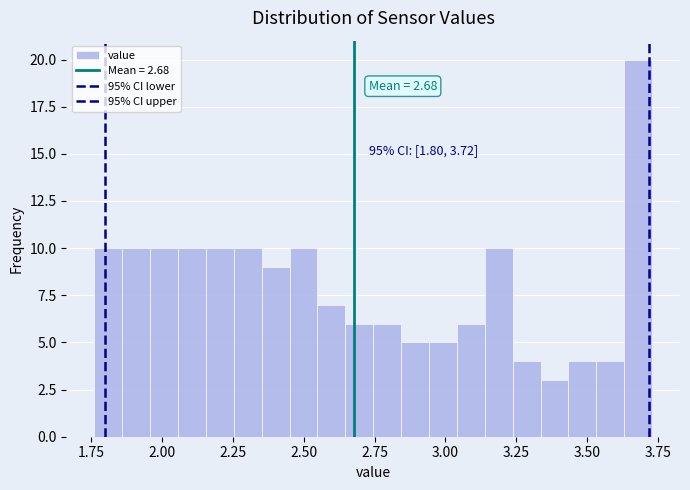

Read against the x-axis, roughly where is the centre of the tallest bar?

3.70